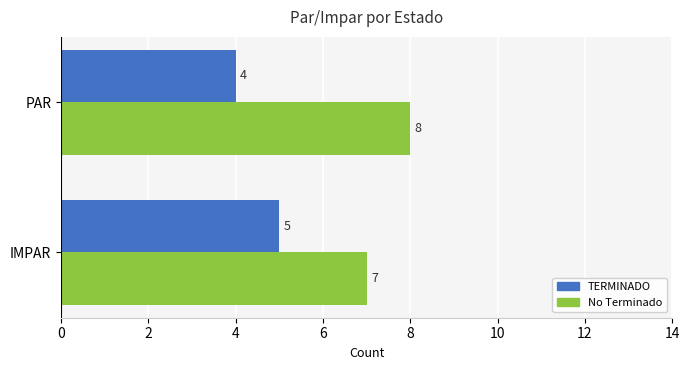

What are all the series names shown in the legend?

TERMINADO, No Terminado